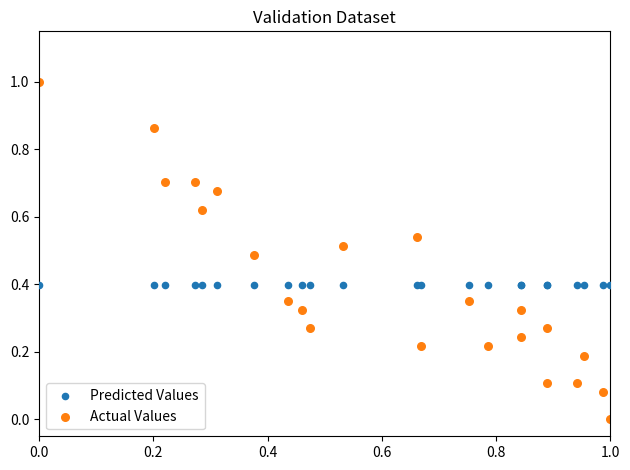

What are all the series names shown in the legend?

Predicted Values, Actual Values